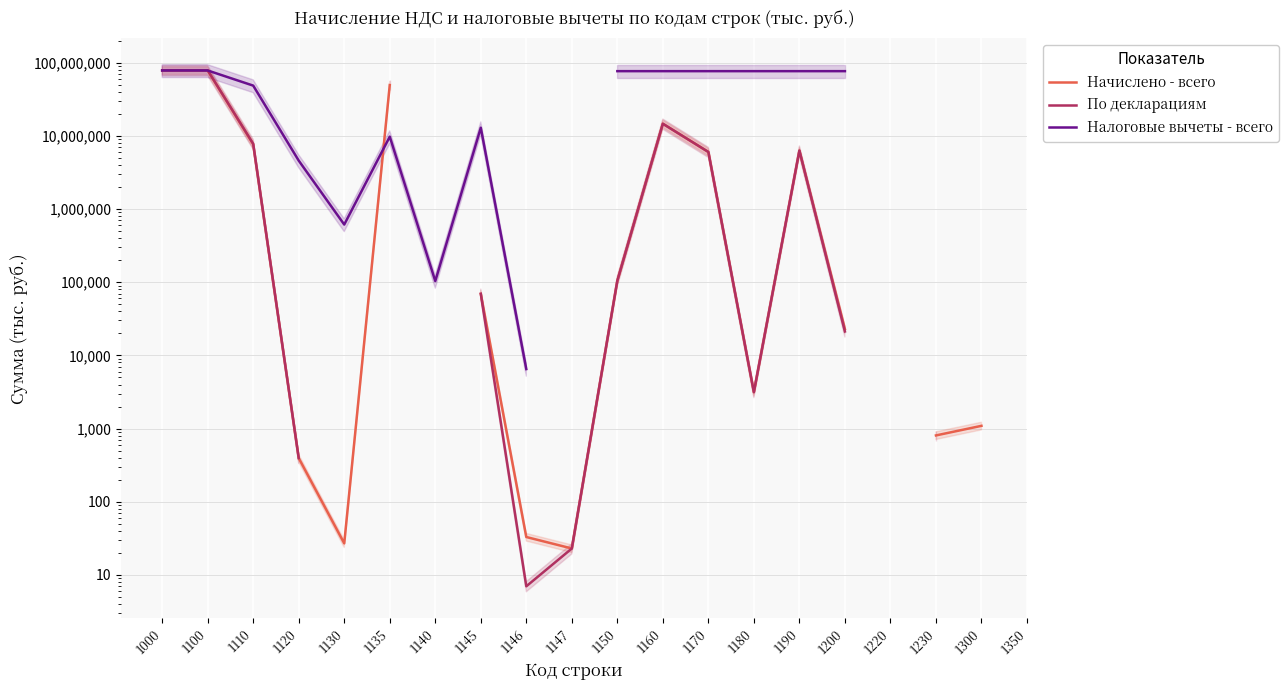

At which category is the sum across all series the highest?

1000